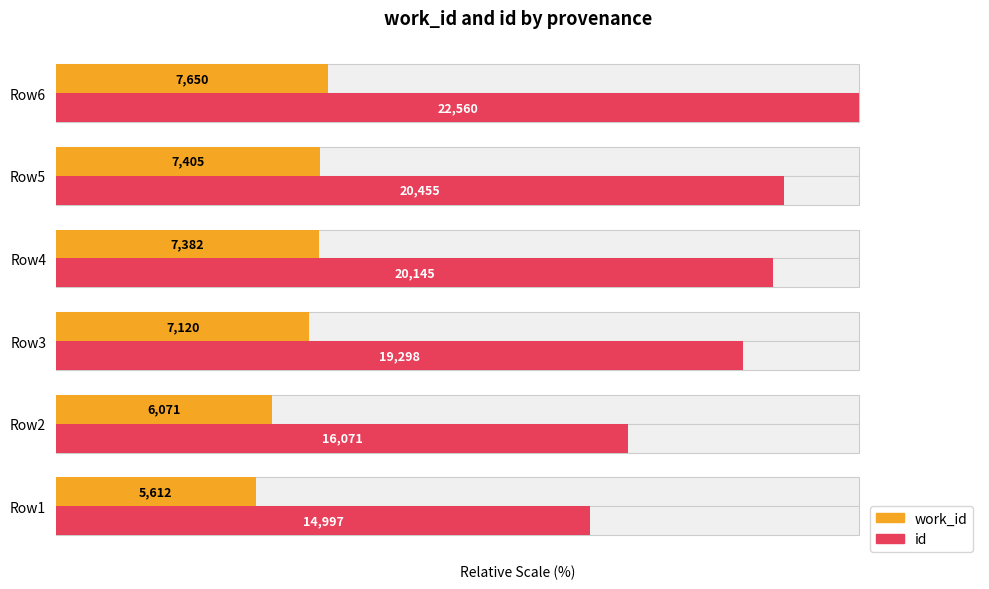

Which series changed the most between Row1 and Row4?

id